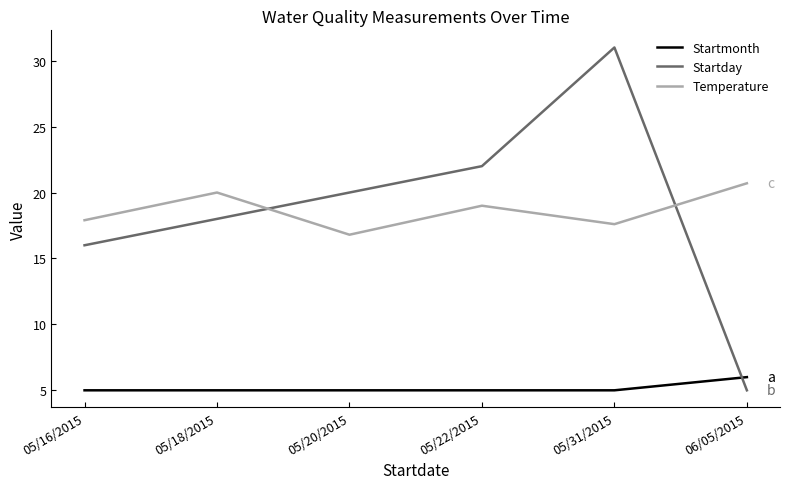

List the series in order of their peak value, lowest first.

Startmonth, Temperature, Startday